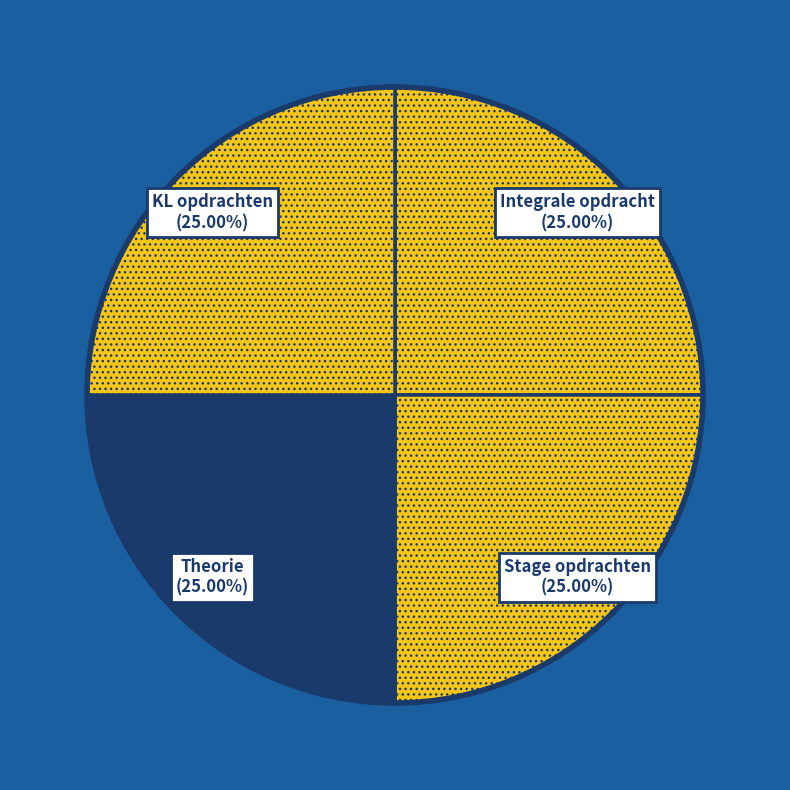

How many segments does this pie chart have?

4